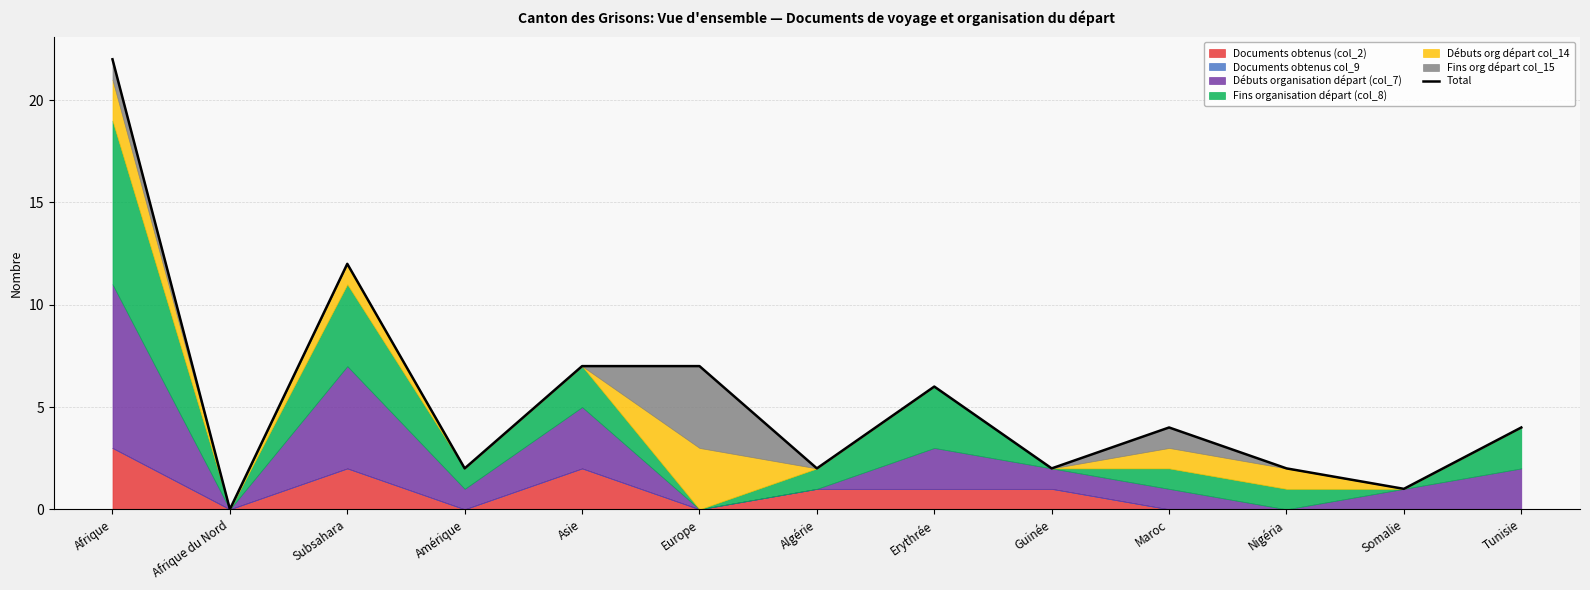

How many lines are shown in the chart?

1